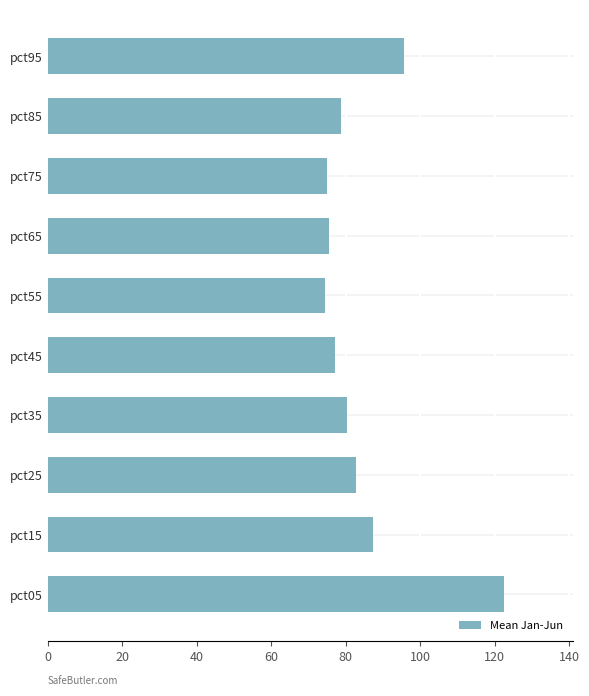

What is the greatest value displayed?

122.6